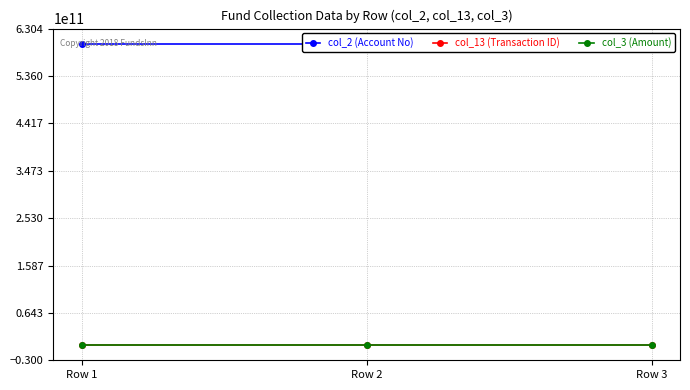

What is the difference between the maximum and minimum values in the col_13 (Transaction ID) series?

2